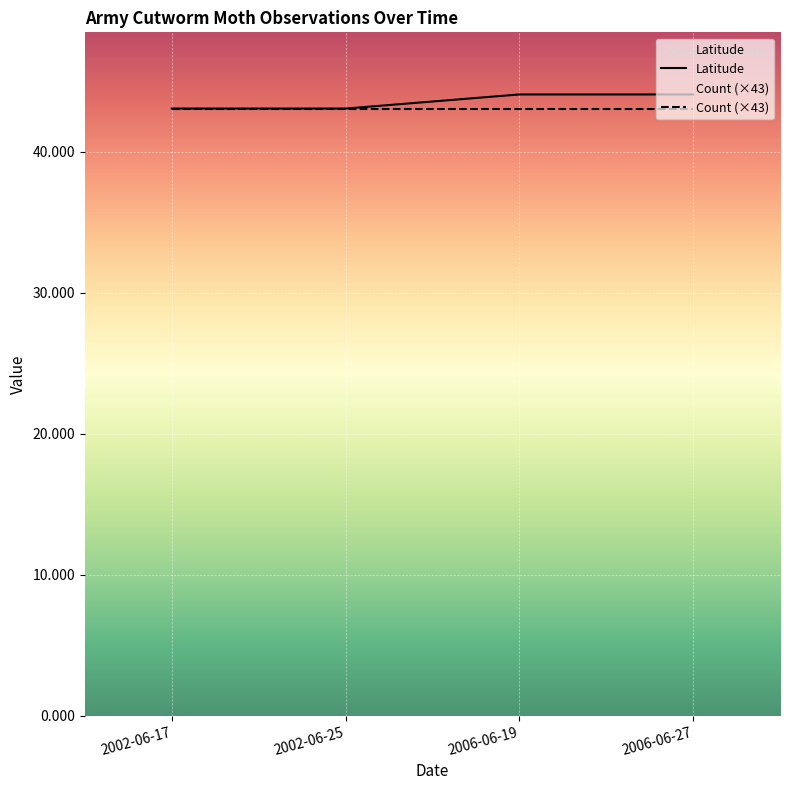

Which series has the largest range (max minus min)?

Latitude